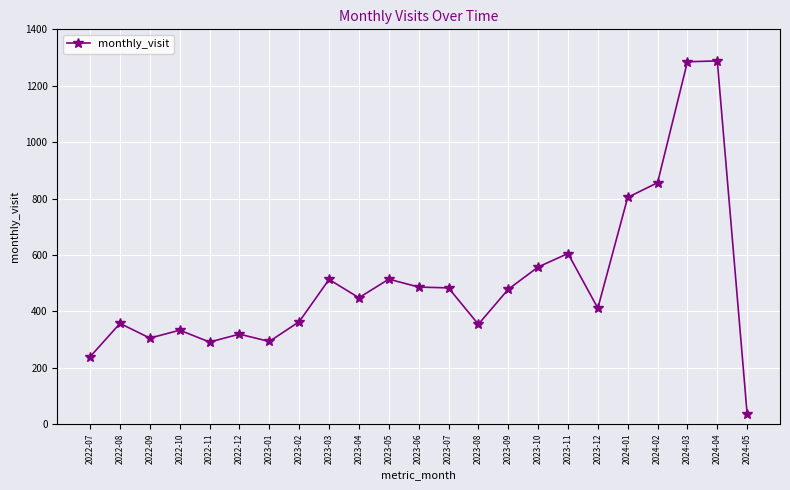

True or false: there are more than 0 points higher than both neighbors.

True